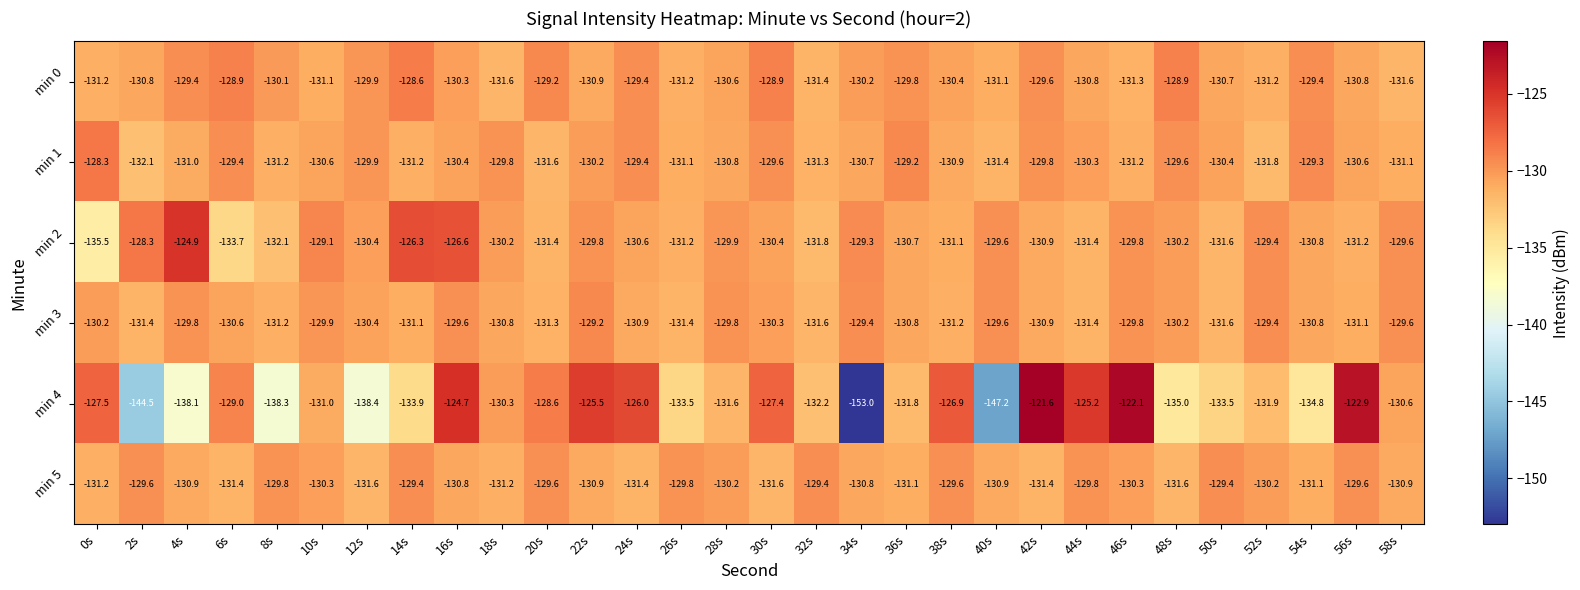

What is the smallest value displayed?

-153.0